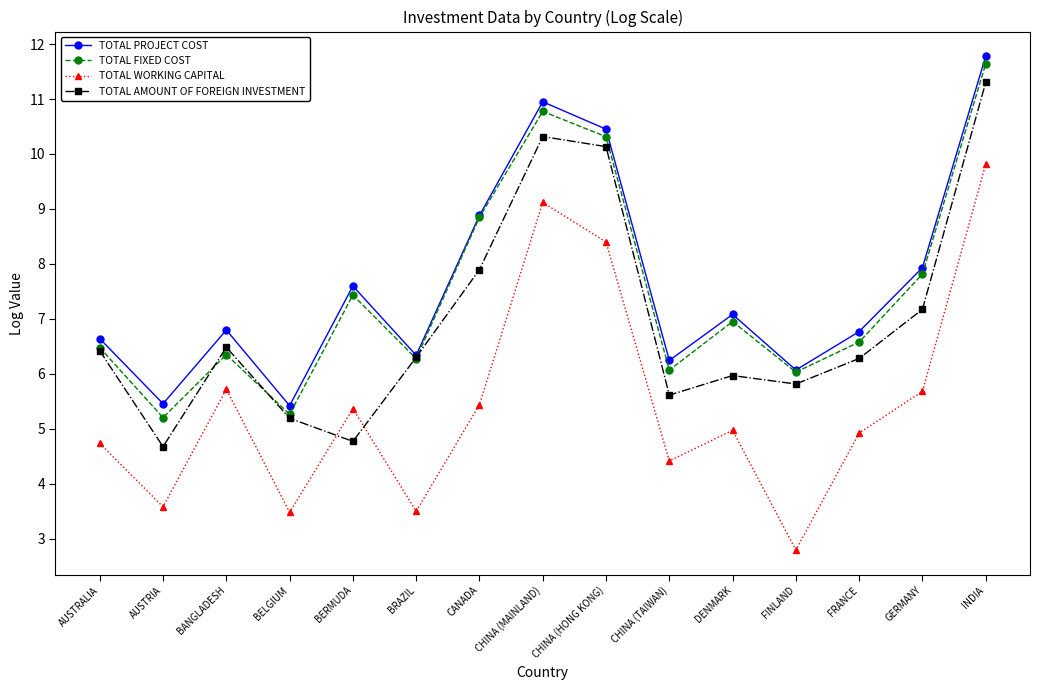

What is the sum of all TOTAL FIXED COST values?

112.0